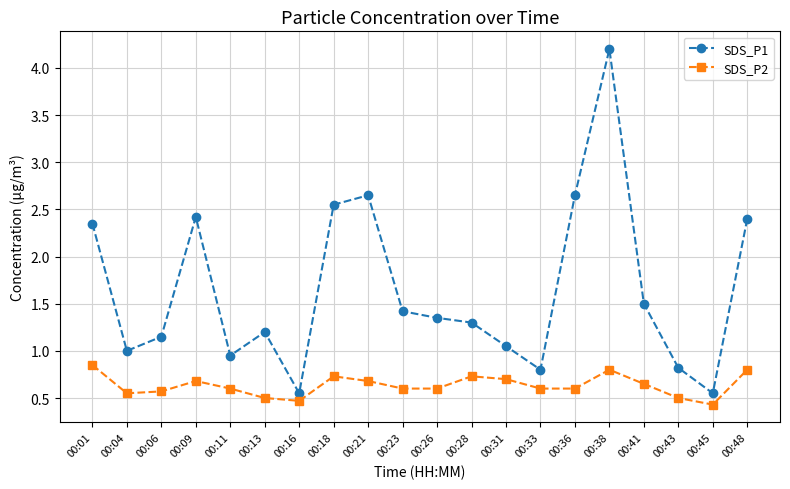

How many interior local valleys does the SDS_P1 series have?

5